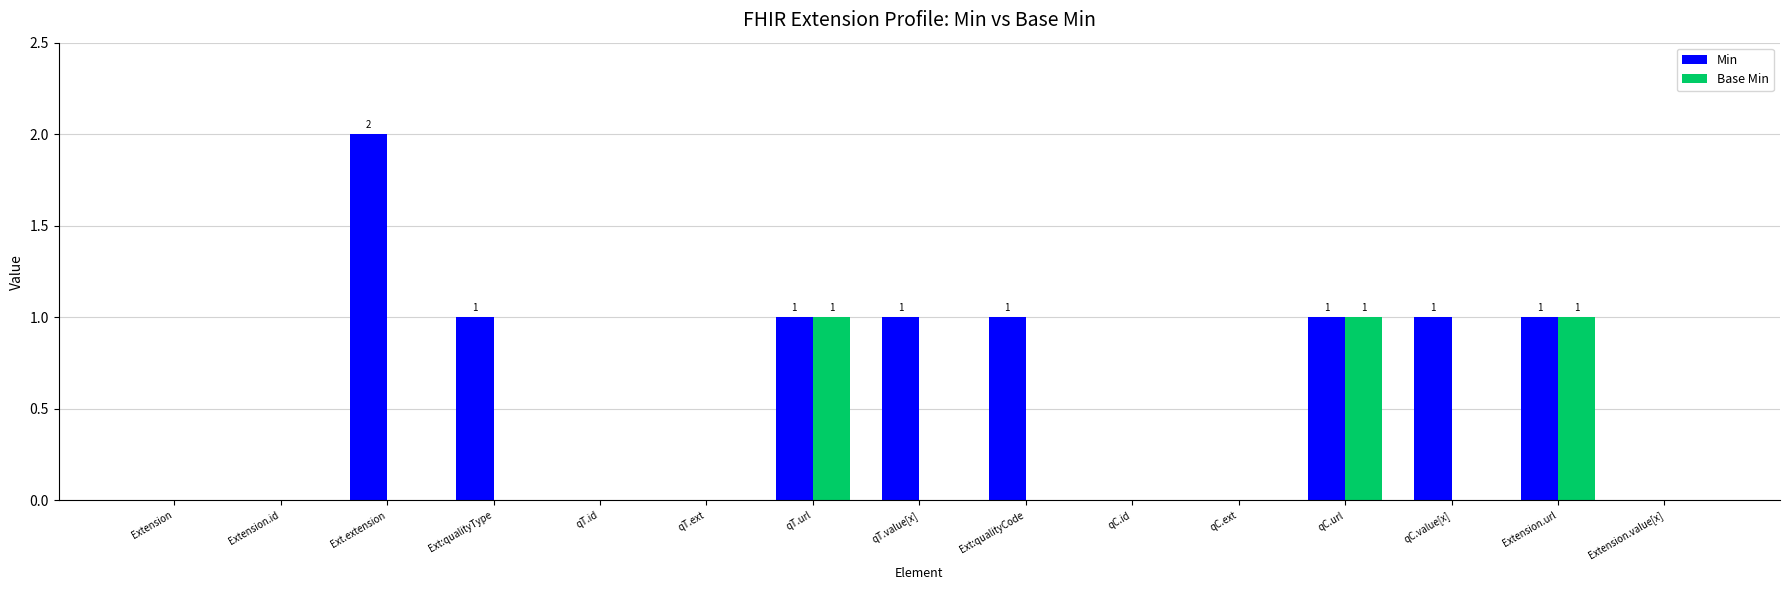

Count the number of categories in the chart.

15